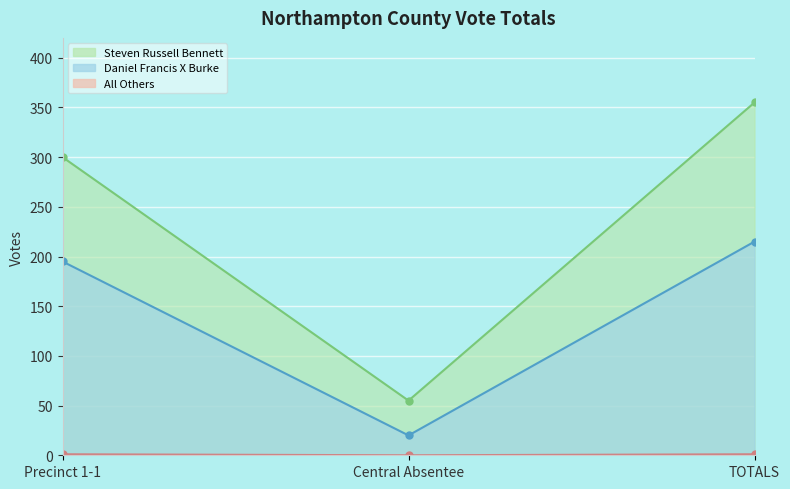

How many data points does each series have?

3